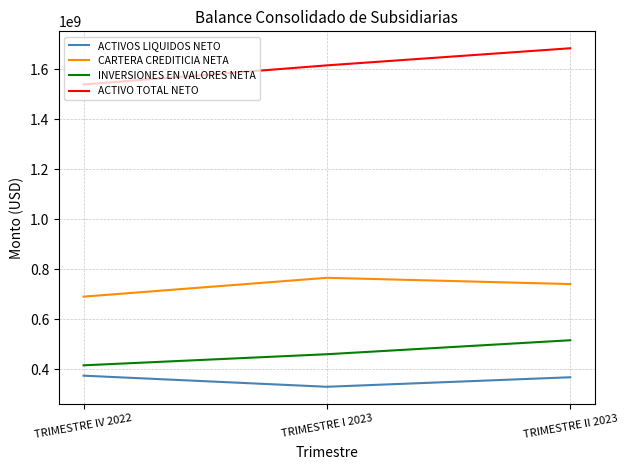

Is the value of INVERSIONES EN VALORES NETA at TRIMESTRE I 2023 greater than the value of CARTERA CREDITICIA NETA at TRIMESTRE I 2023?

No